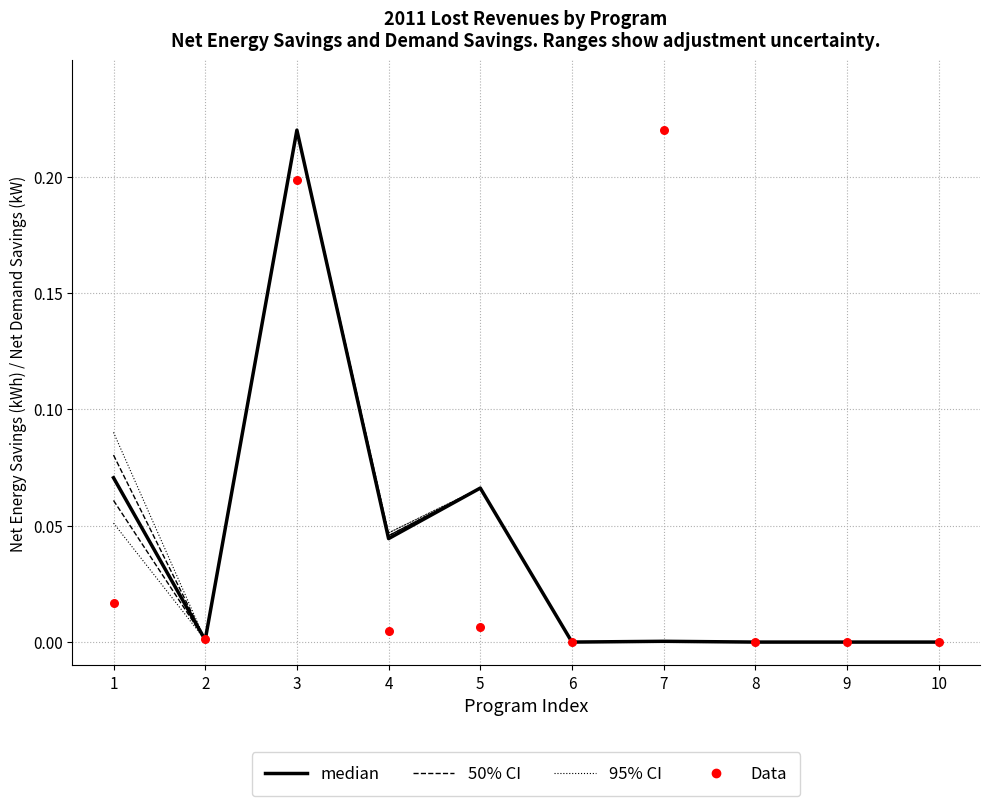

Which series reaches the maximum Y coordinate?

median